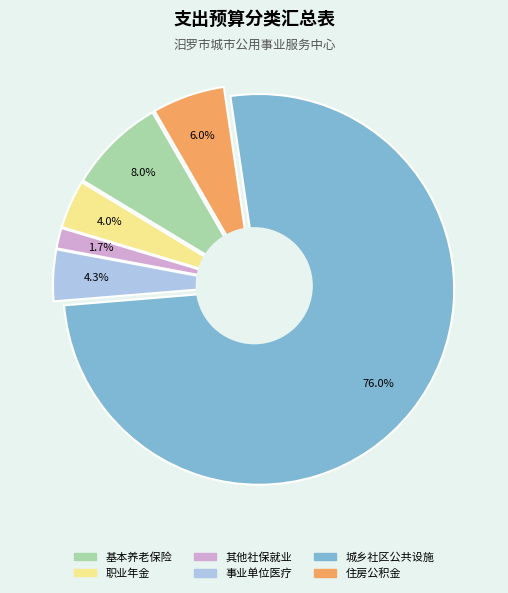

True or false: 住房公积金 accounts for 14% of the total.

False